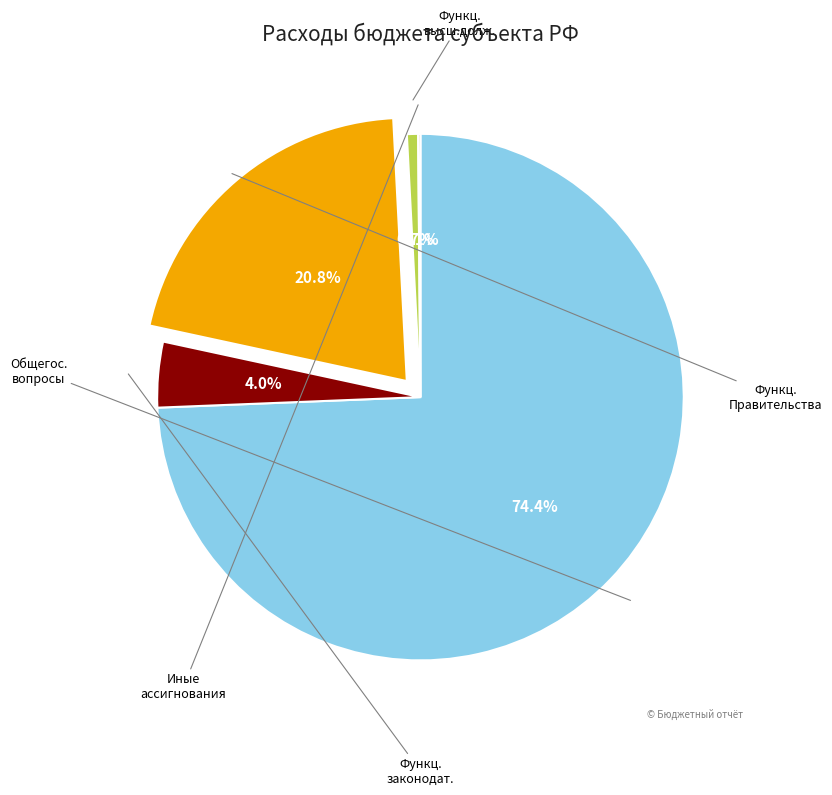

Does any single category account for the majority?

Yes